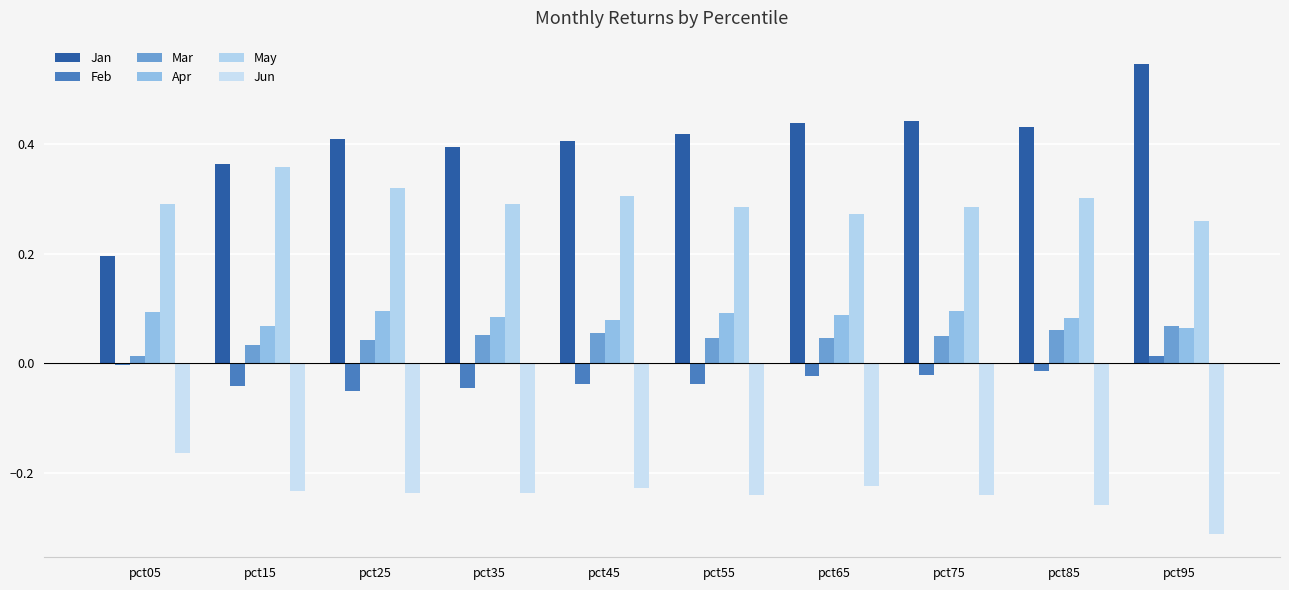

Which label corresponds to the smallest value in the chart?

pct95